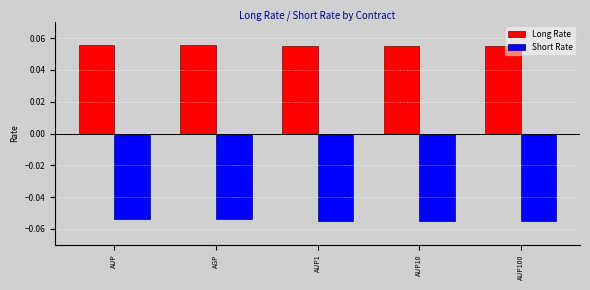

What is the sum of all Long Rate values?

0.3